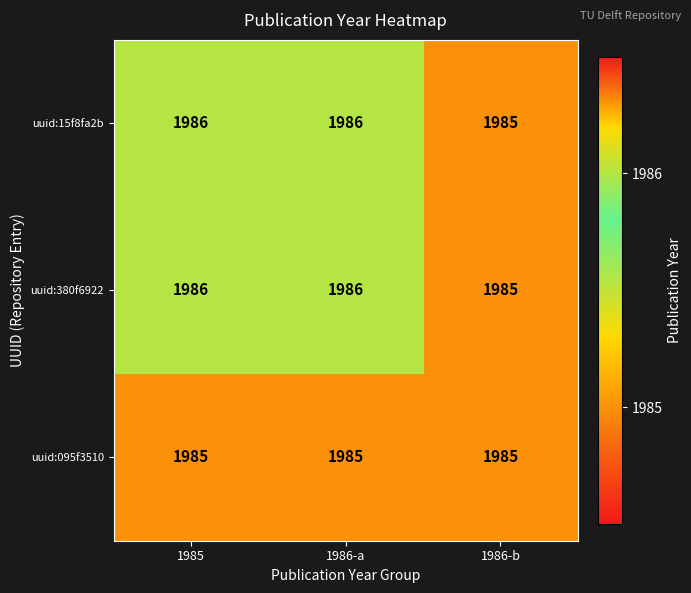

What is the total value across all series at 1986-b?

5955